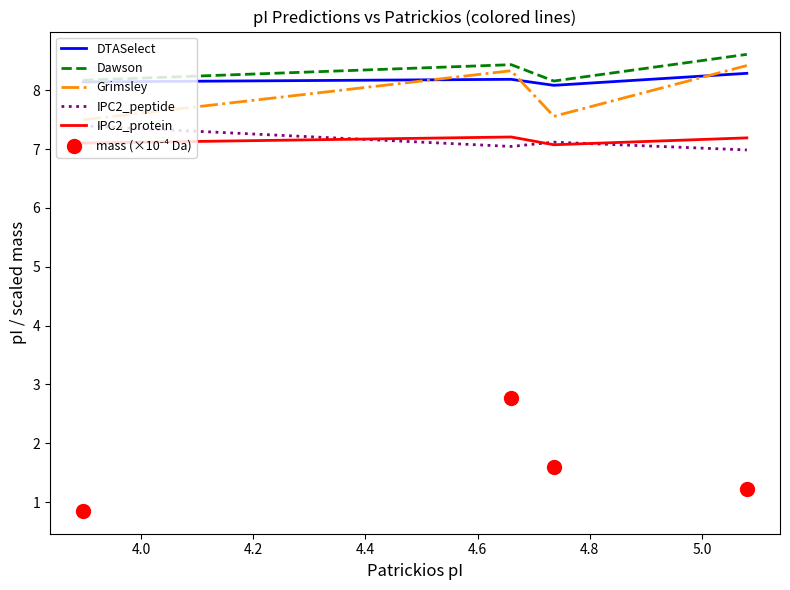

Which series reaches the maximum Y coordinate?

Dawson